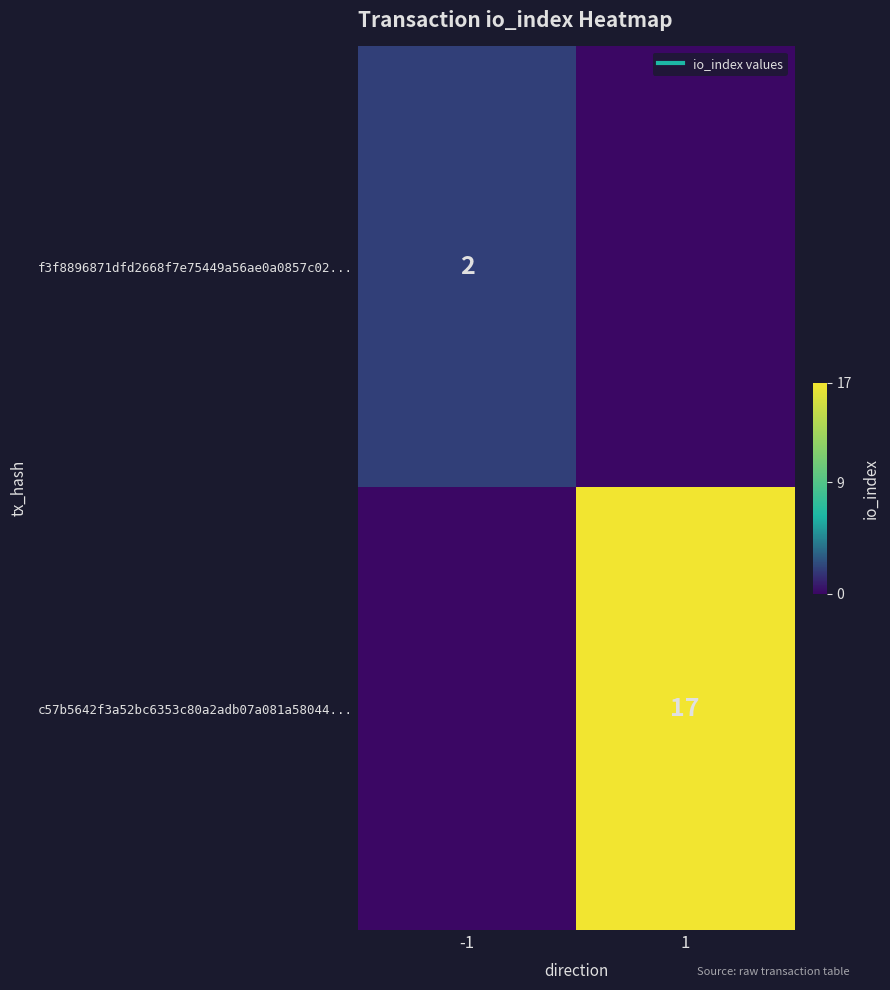

Rank the series by their maximum value, from highest to lowest.

c57b5642f3a52bc6353c80a2adb07a081a58044..., f3f8896871dfd2668f7e75449a56ae0a0857c02...